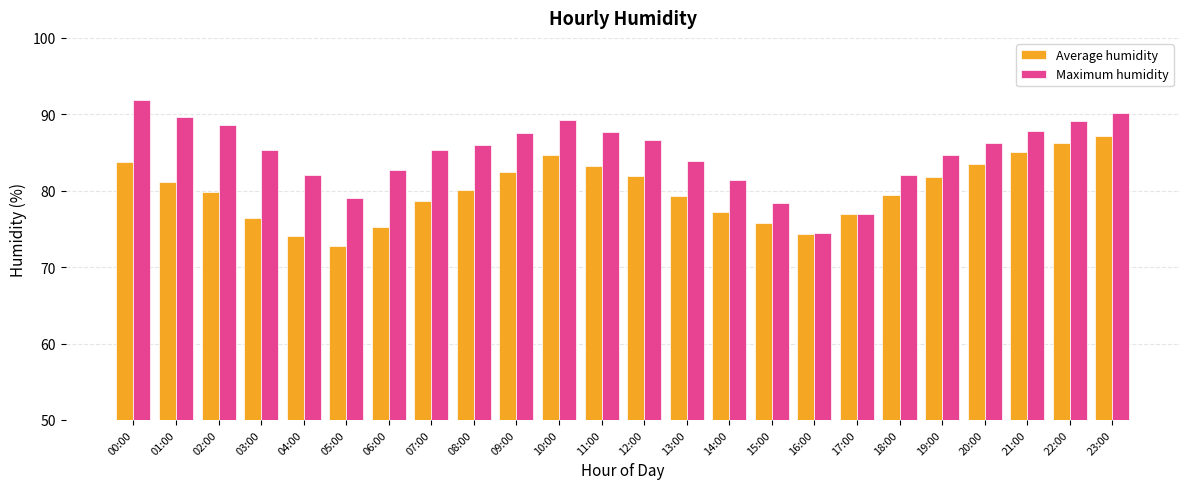

What is the difference between the maximum and minimum values in the Maximum humidity series?

17.5